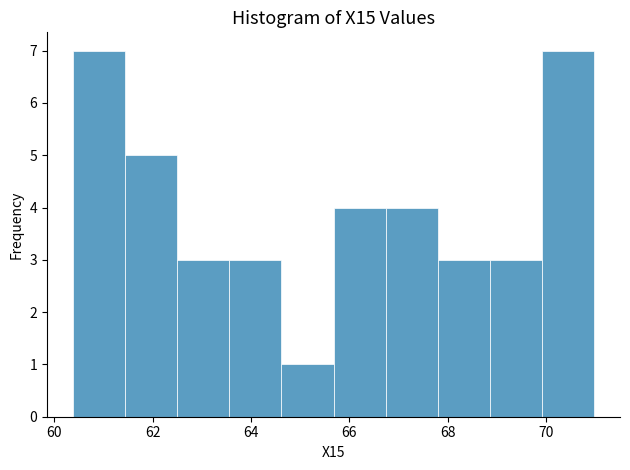

What is the height of the bar covering 60.4 to 61.4 on the x-axis? Neither the bar edges nor the heights are printed on the chart, so give them approximately, as read against the axes.

7